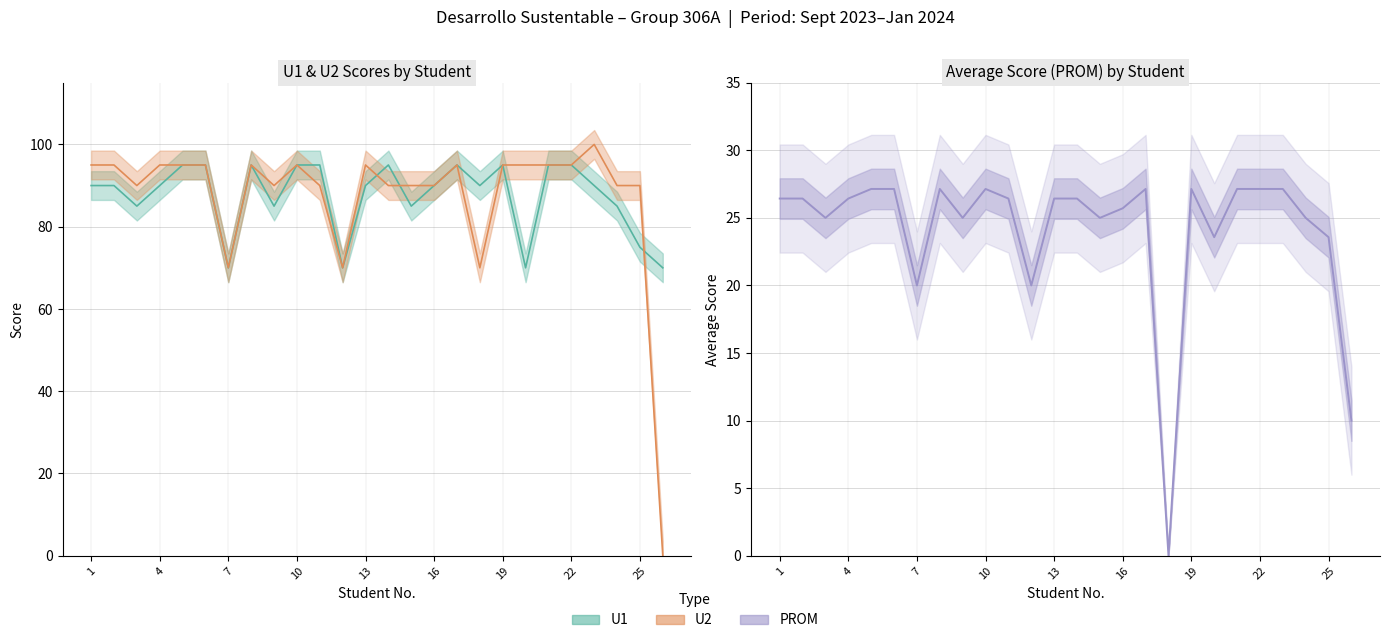

Where does the data first go above 26?

1